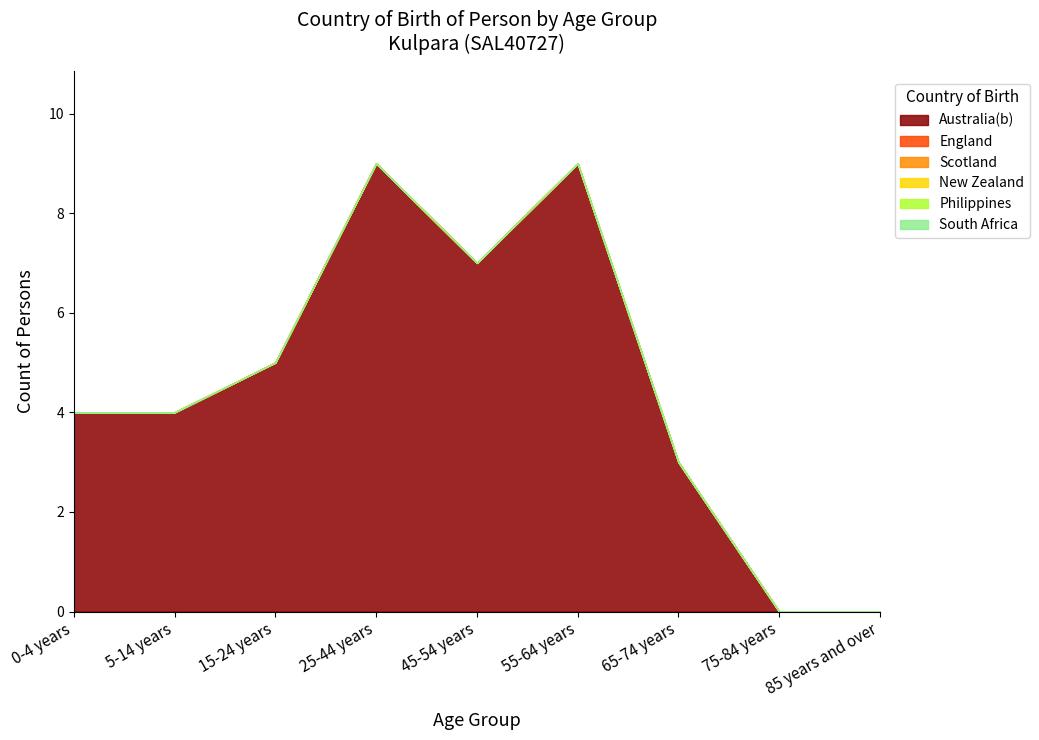

True or false: South Africa has a value of 0 at 15-24 years.

True